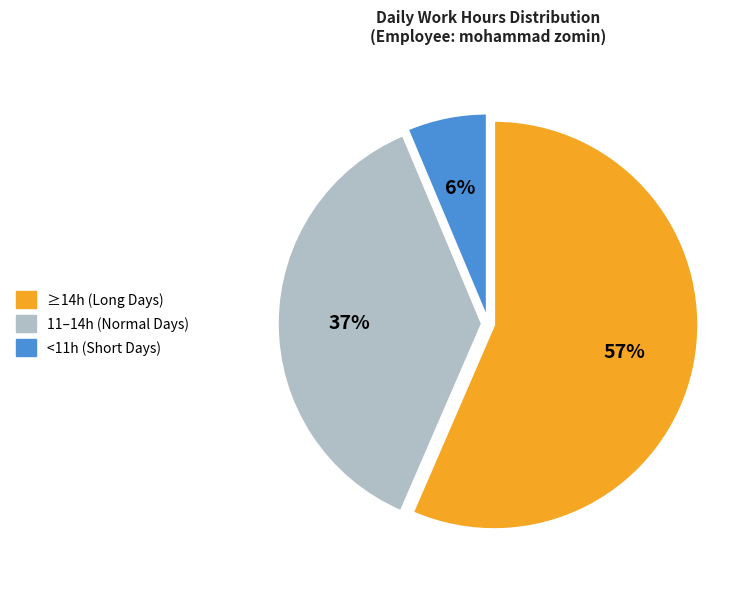

Does any single category account for the majority?

Yes